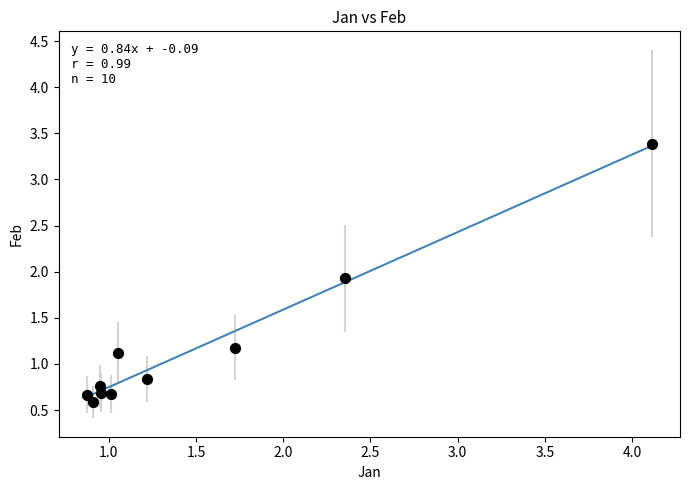

What is the average Y value?

1.2